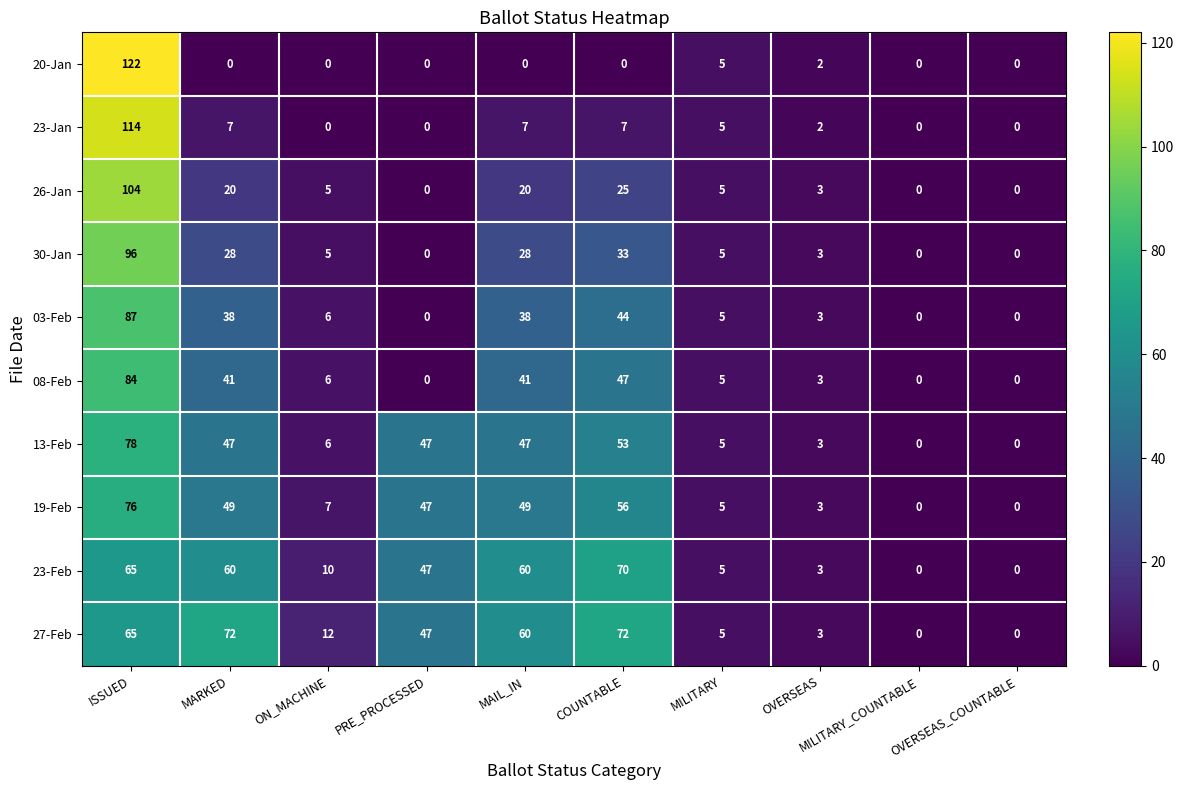

How many distinct data groups are displayed?

10